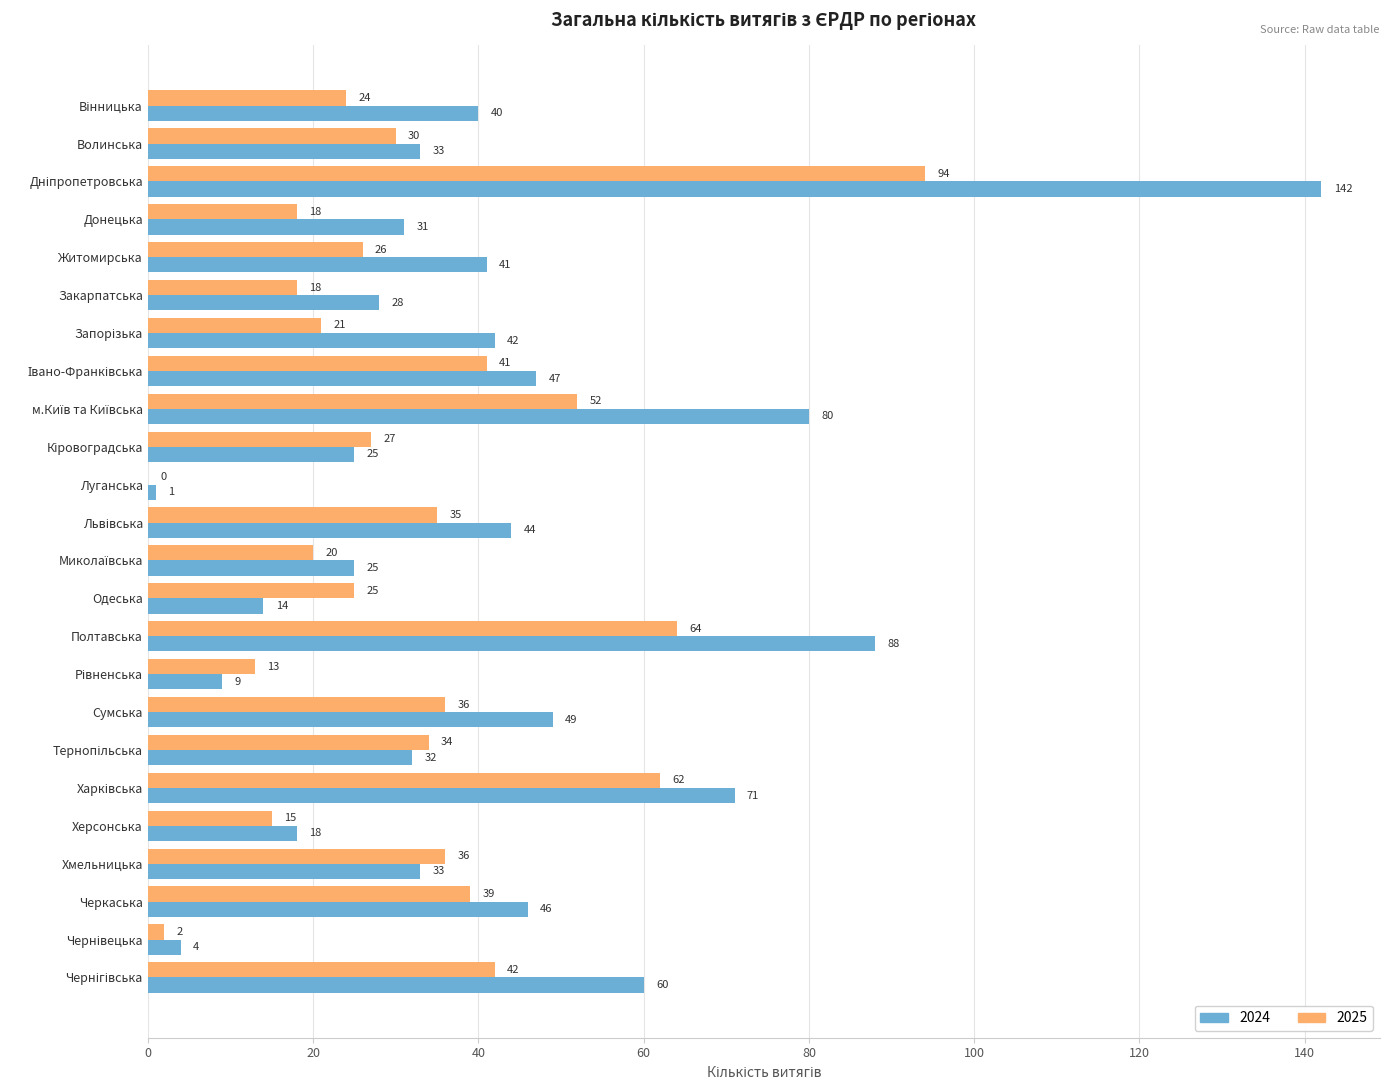

What is the maximum value for 2024?

142